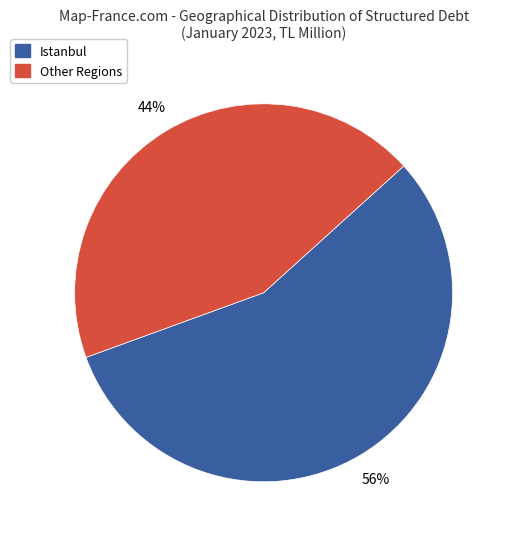

Is there a majority slice in this chart?

Yes